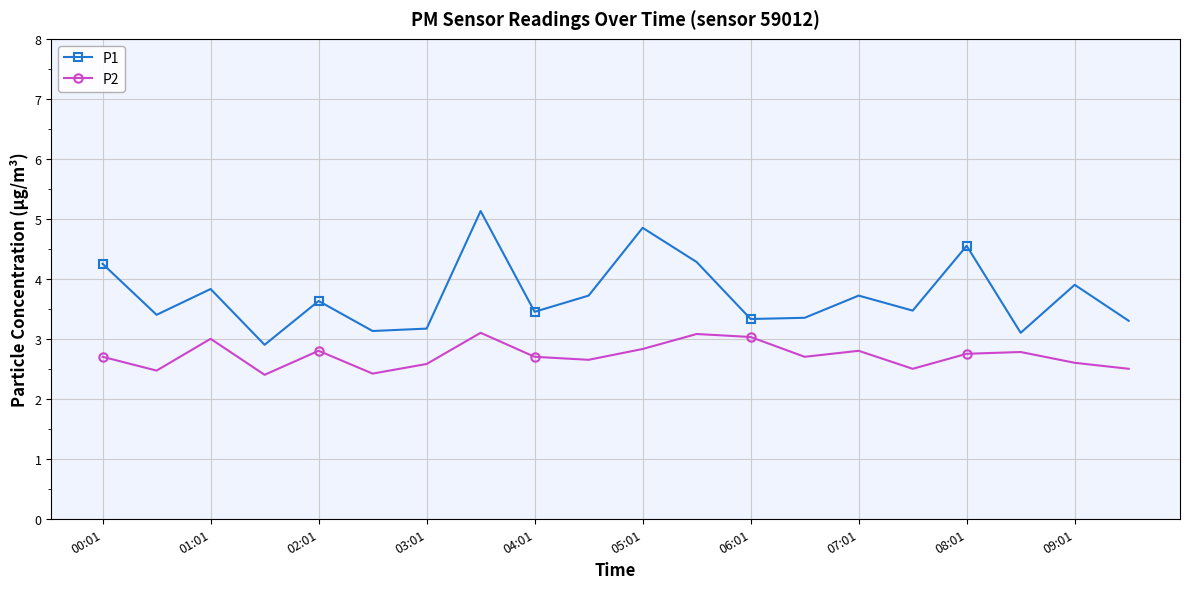

List the series in order of their peak value, highest first.

P1, P2